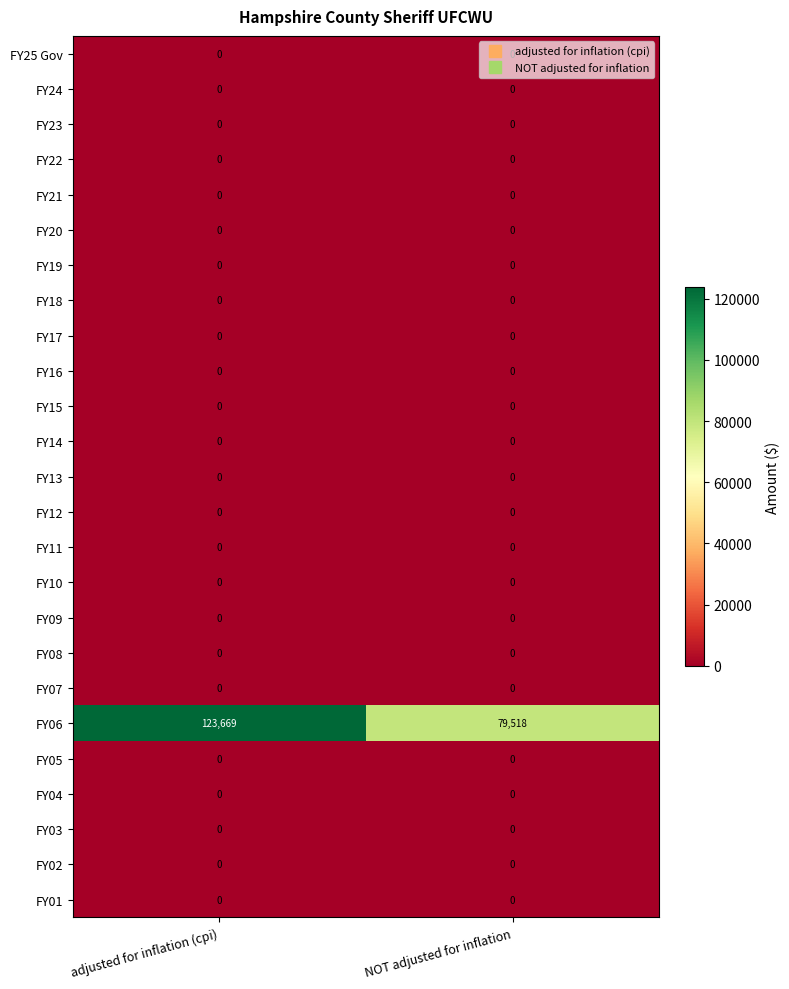

Which series changed the most between adjusted for inflation (cpi) and NOT adjusted for inflation?

FY06